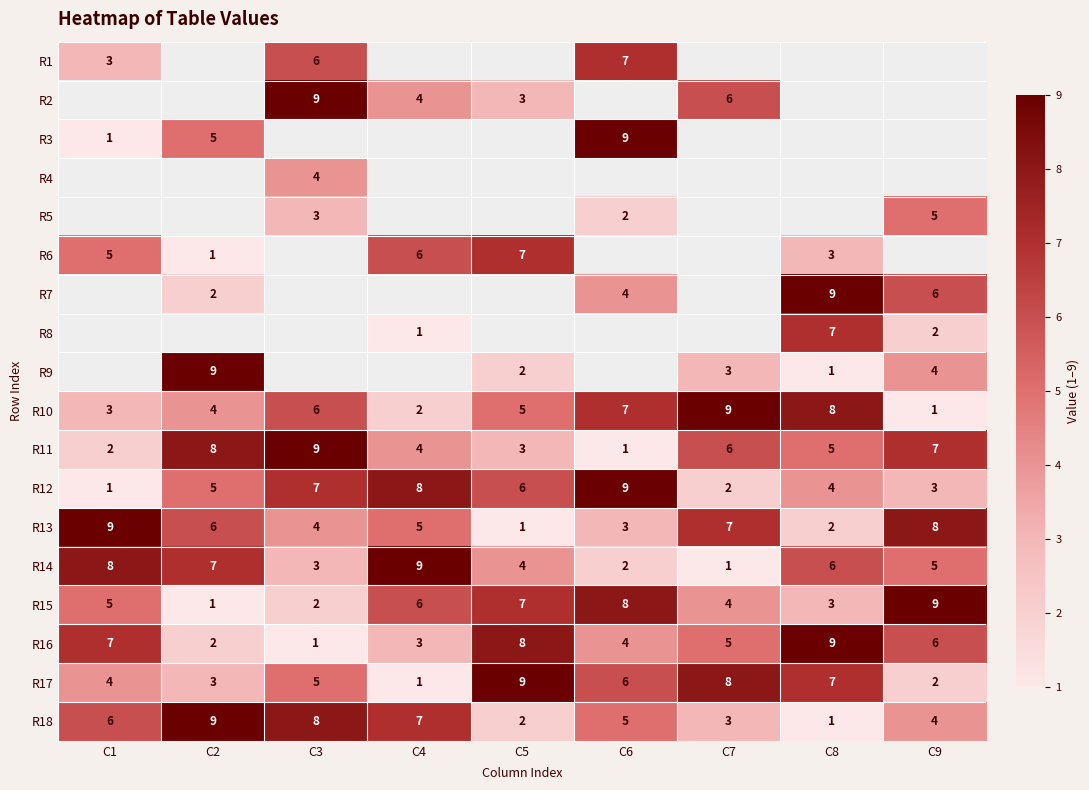

Which series has the largest total across all categories?

R10